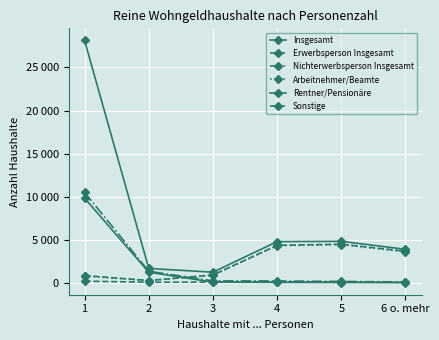

Is this an area chart (filled region under the line)?

No